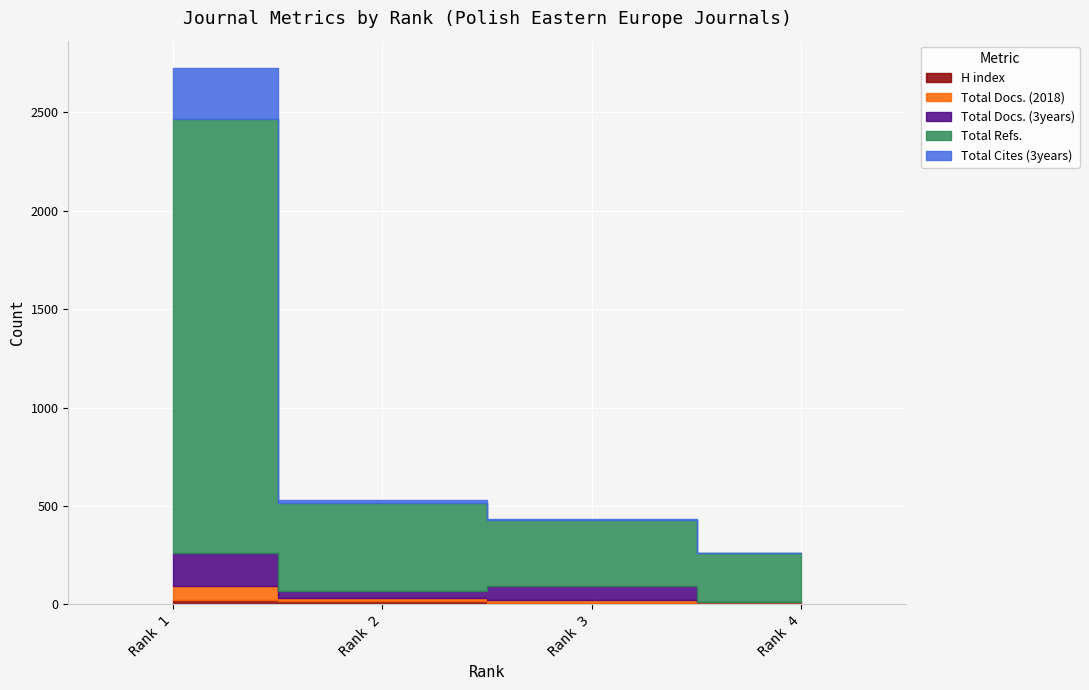

What is the sum of all Total Cites (3years) values?

282